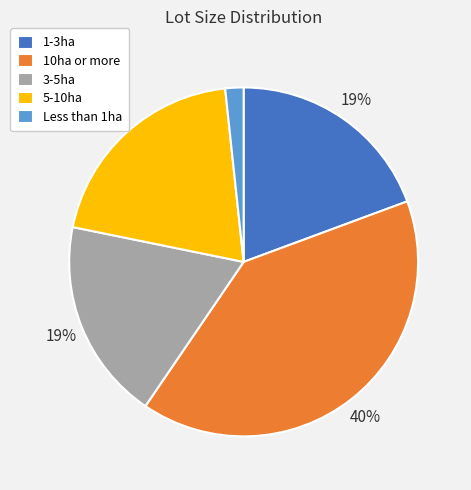

Between 10ha or more and 3-5ha, which is larger?

10ha or more